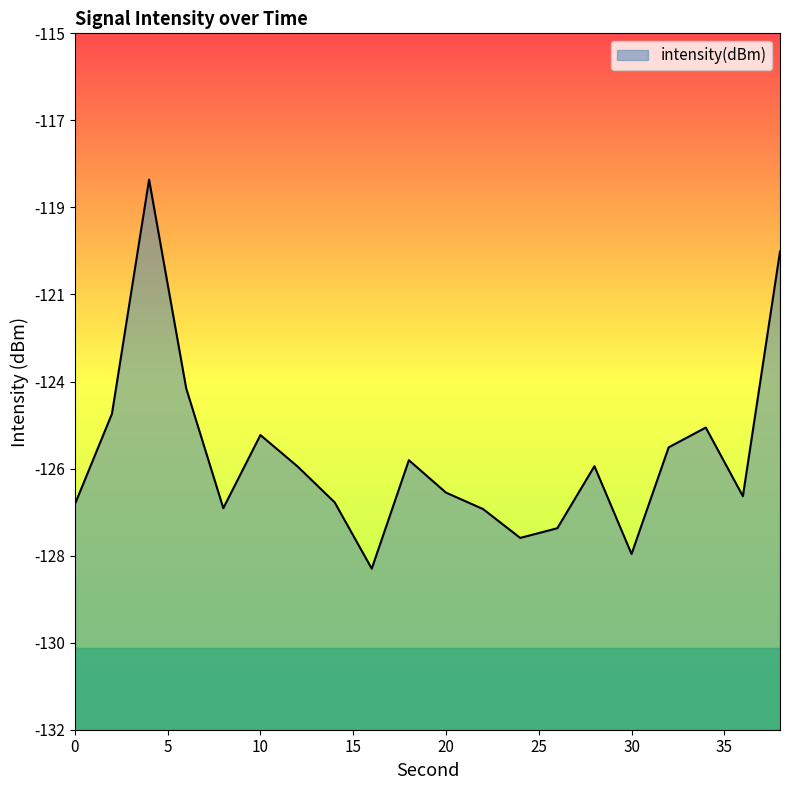

Reading left to right, extract all data points from this chart.

-126.5	-124.3	-118.6	-123.7	-126.6	-124.8	-125.6	-126.4	-128.1	-125.4	-126.2	-126.6	-127.3	-127.1	-125.6	-127.7	-125.1	-124.6	-126.3	-120.3